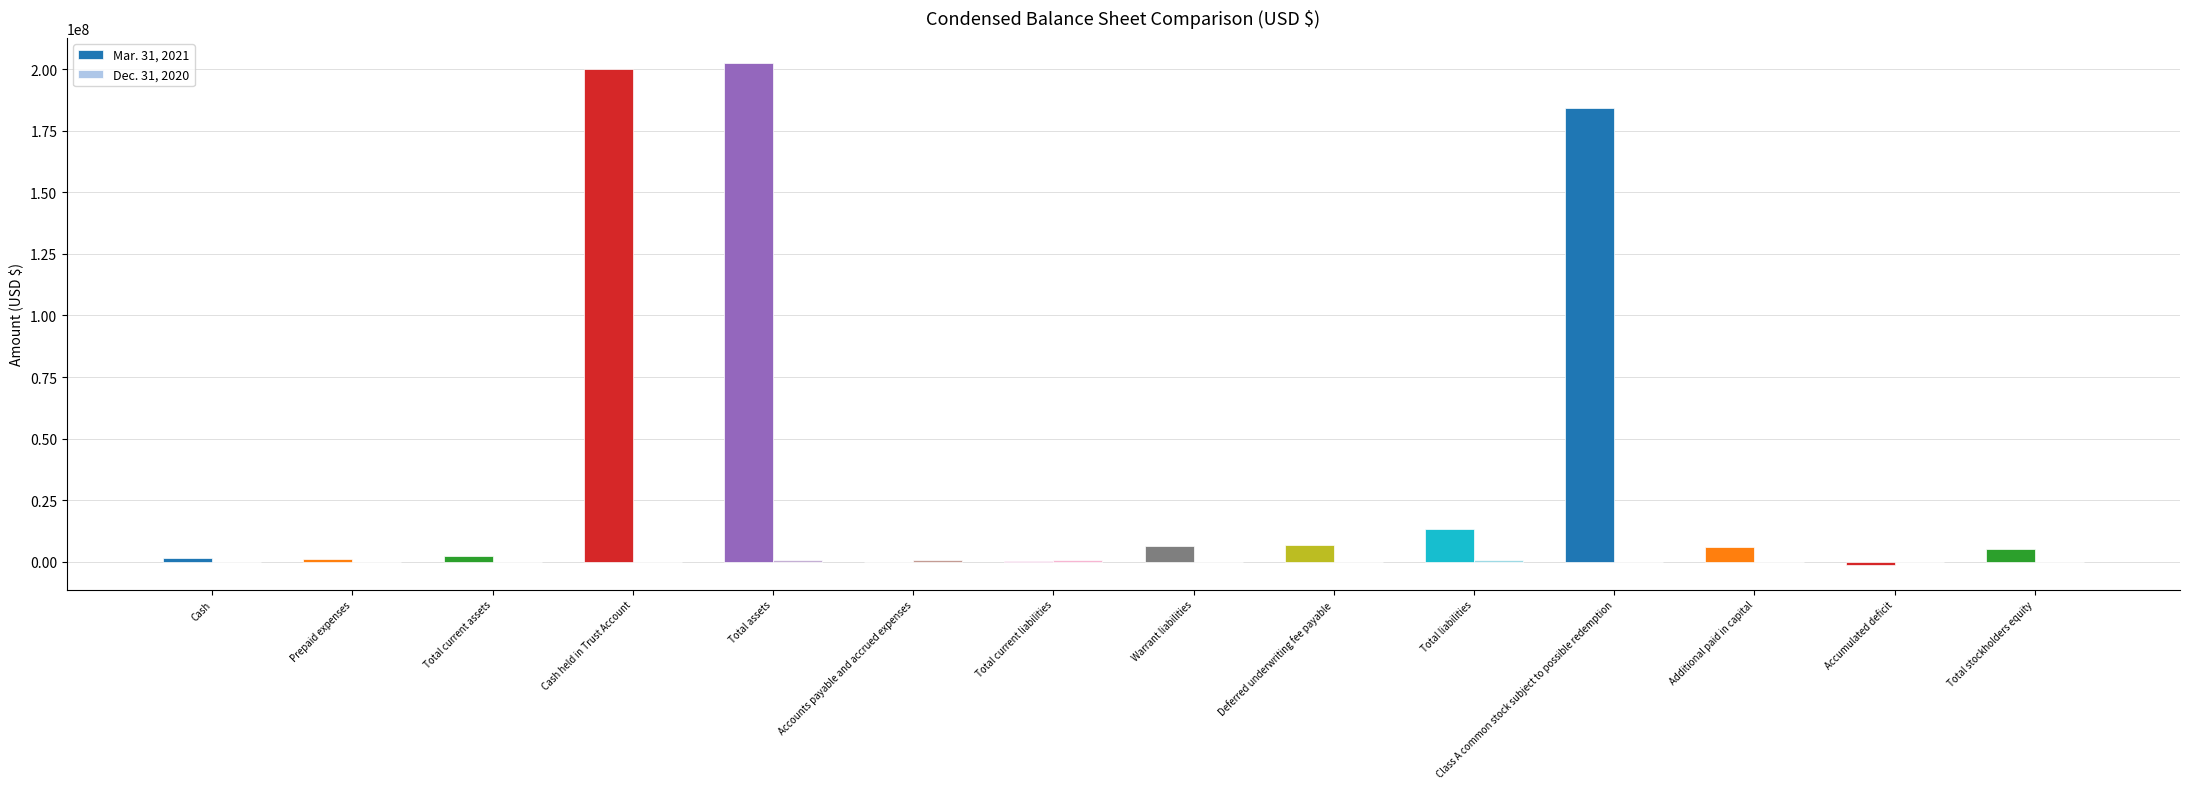

Which series has the largest total across all categories?

Mar. 31, 2021